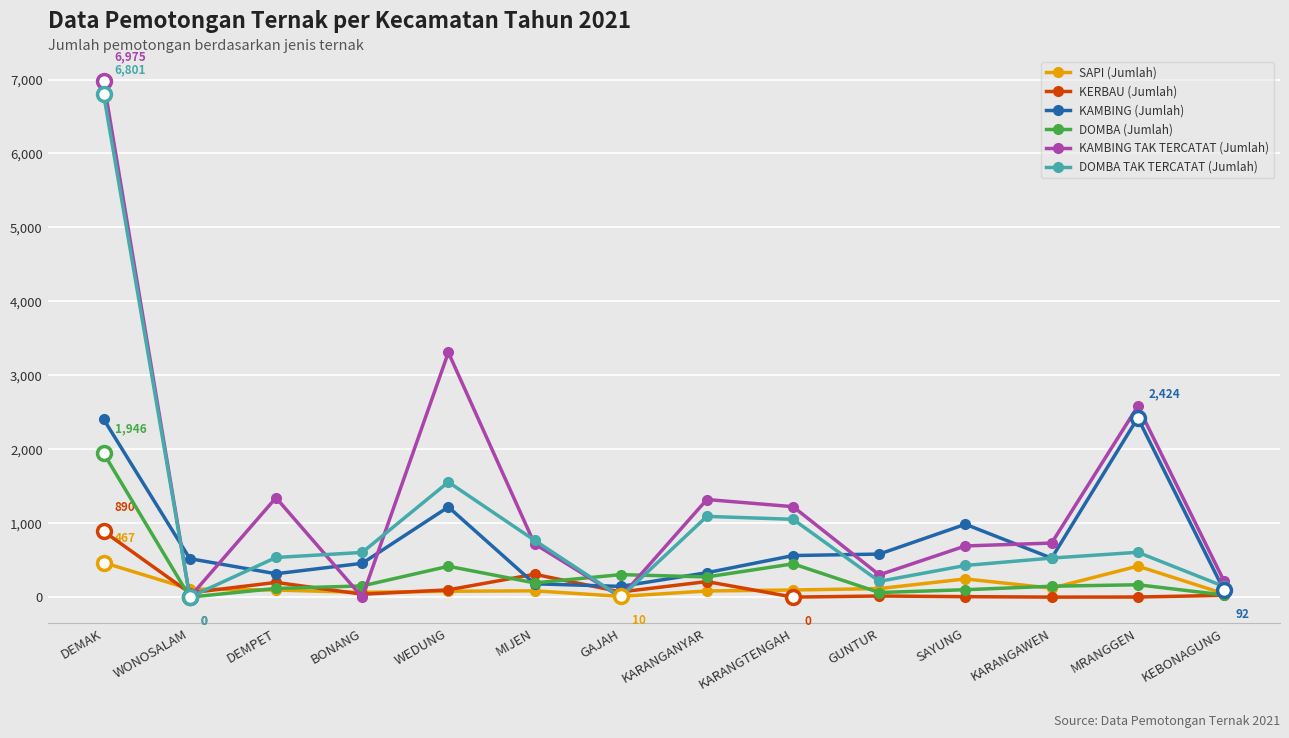

Count the number of data series in this chart.

6